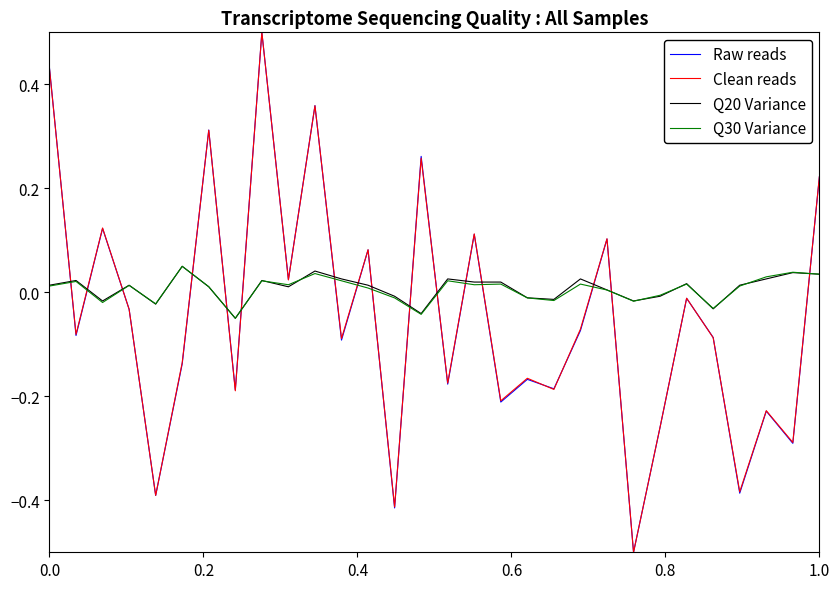

Which series ends up on top after the final intersection of Clean reads and Q20 Variance?

Clean reads